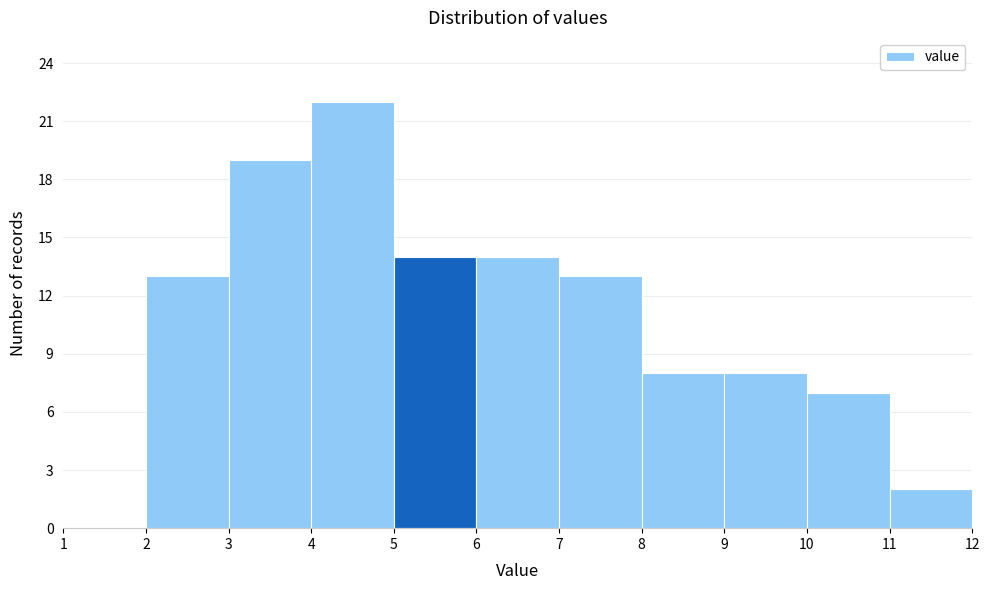

Reading left to right, transcribe this chart: for each bar, give the range it covers on the x-axis and its height. The values are not printed on the chart, so give them approximately, as read against the axis.

1 to 2: 0
2 to 3: 13
3 to 4: 19
4 to 5: 22
5 to 6: 14
6 to 7: 14
7 to 8: 13
8 to 9: 8
9 to 10: 8
10 to 11: 7
11 to 12: 2